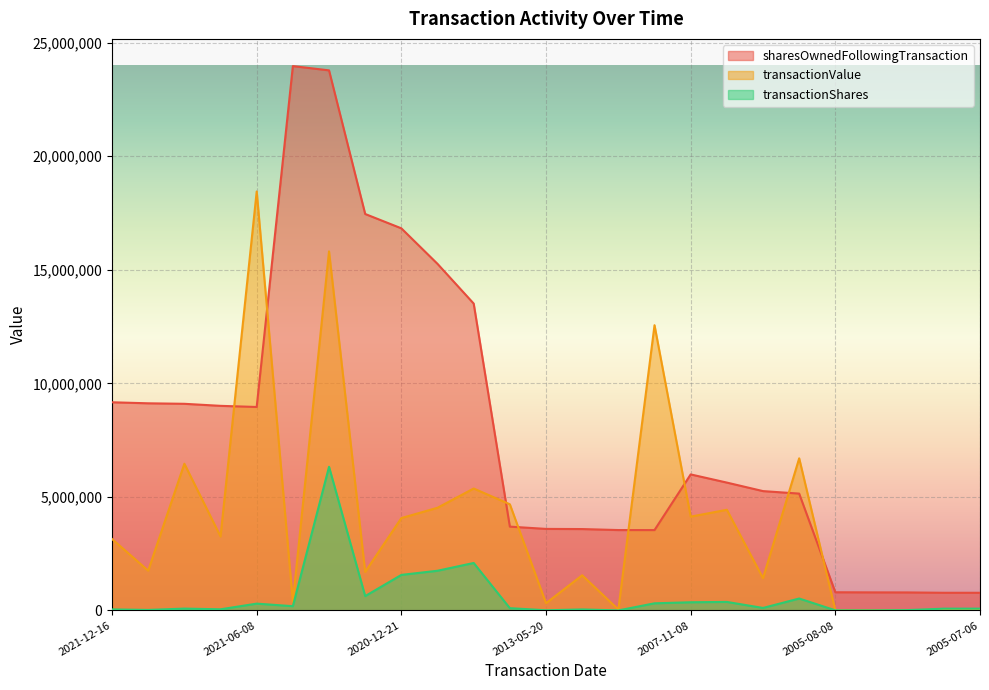

Where does the transactionValue series first go above 3145900?

2021-09-16